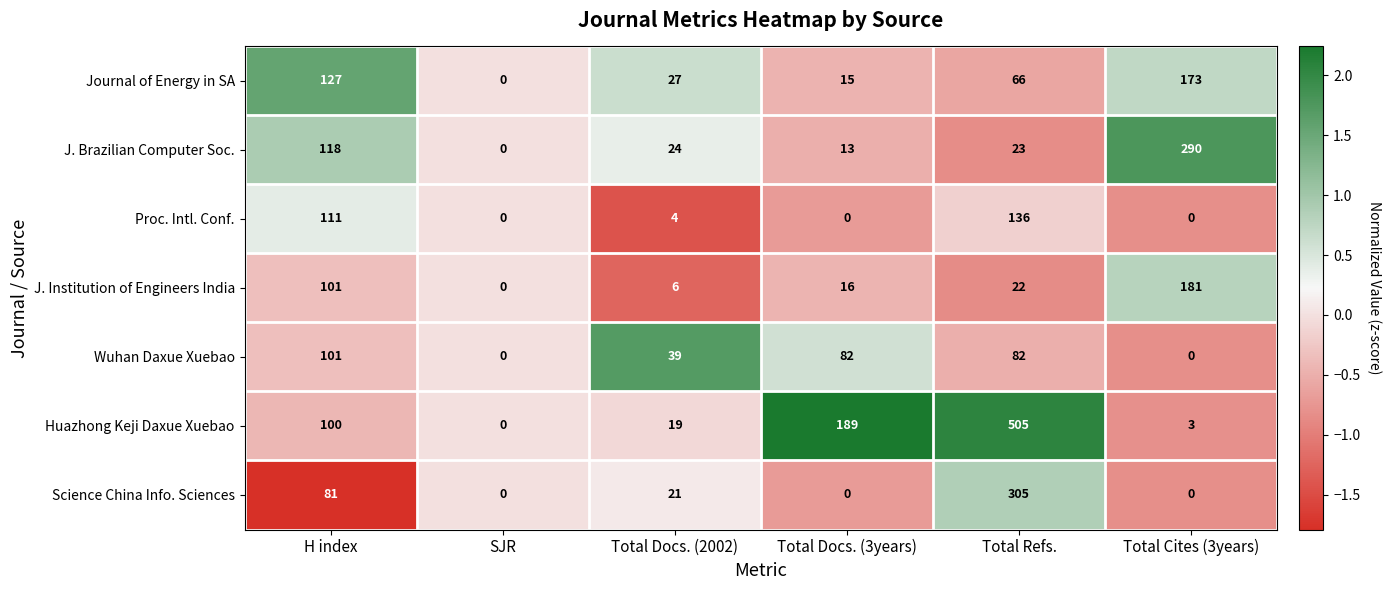

What is the greatest value displayed?

505